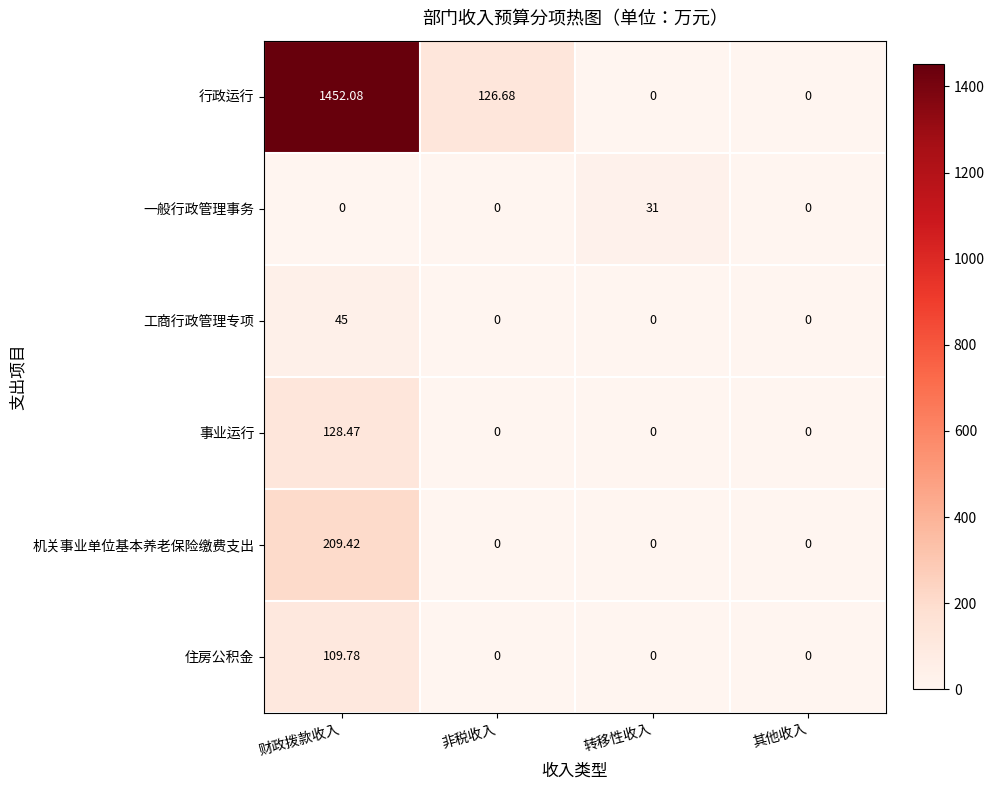

Which series changed the most between 财政拨款收入 and 非税收入?

行政运行